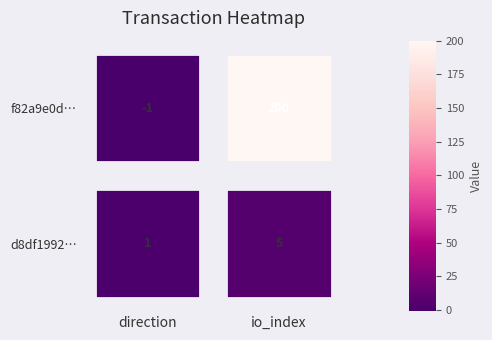

Between direction and io_index, which series saw the biggest shift?

f82a9e0d…